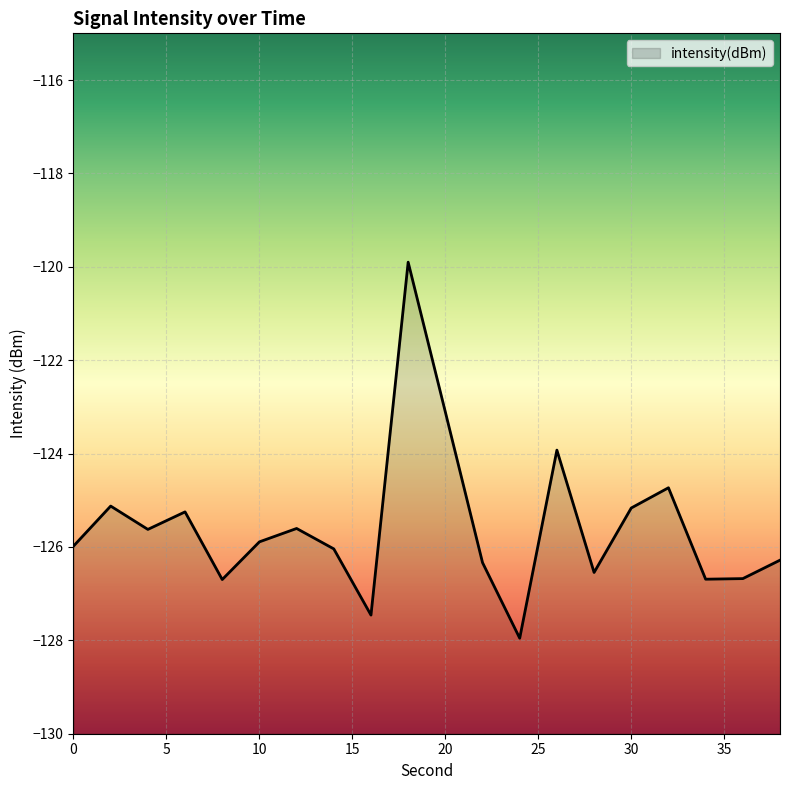

What is the difference between the values at 32 and 38?

1.6